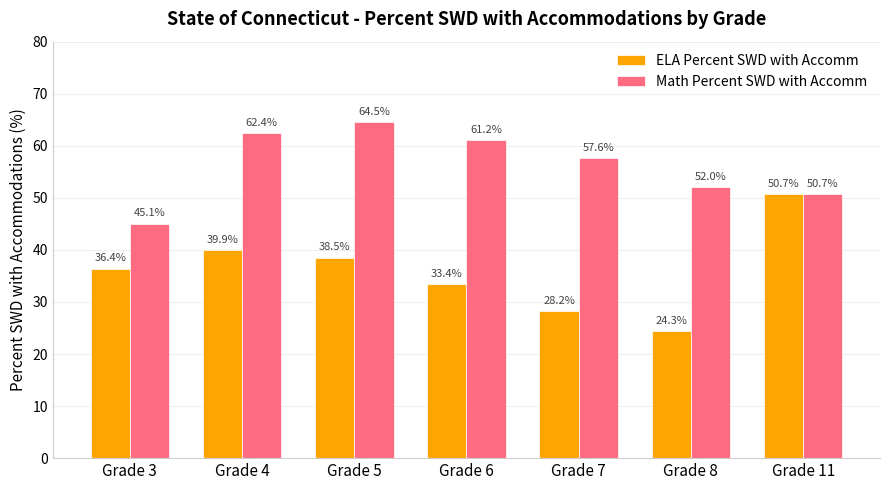

What is the value of the ELA Percent SWD with Accomm bar at the 3rd from the left?

38.5